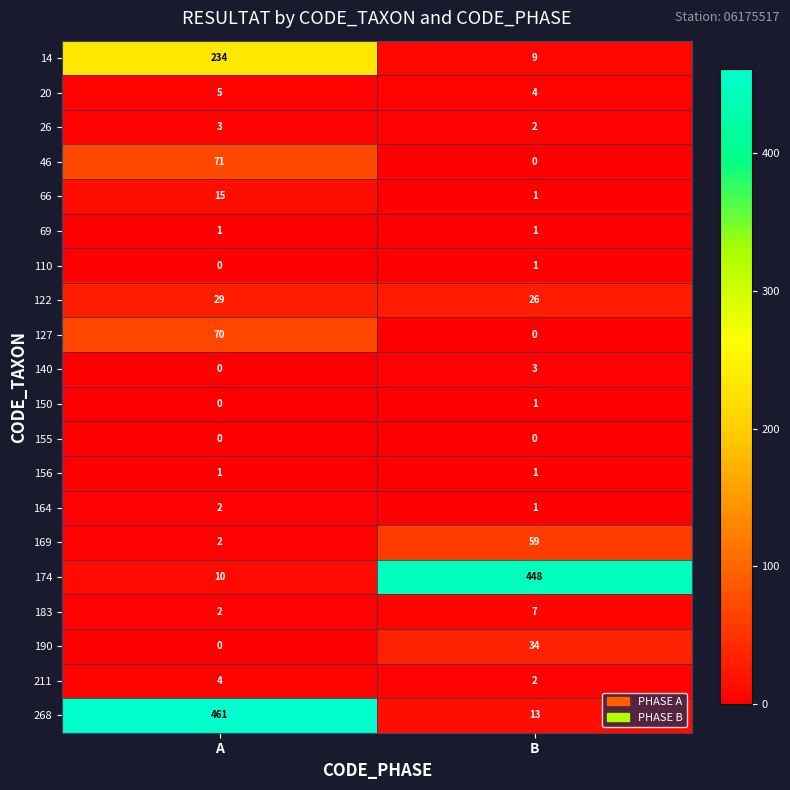

Which series has the largest total across all categories?

268